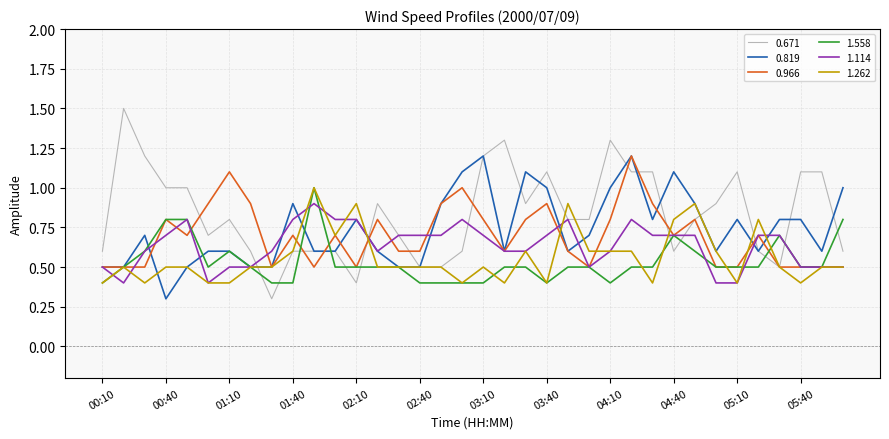

After their last crossing, which series has the higher values: 0.966 or 0.819?

0.819